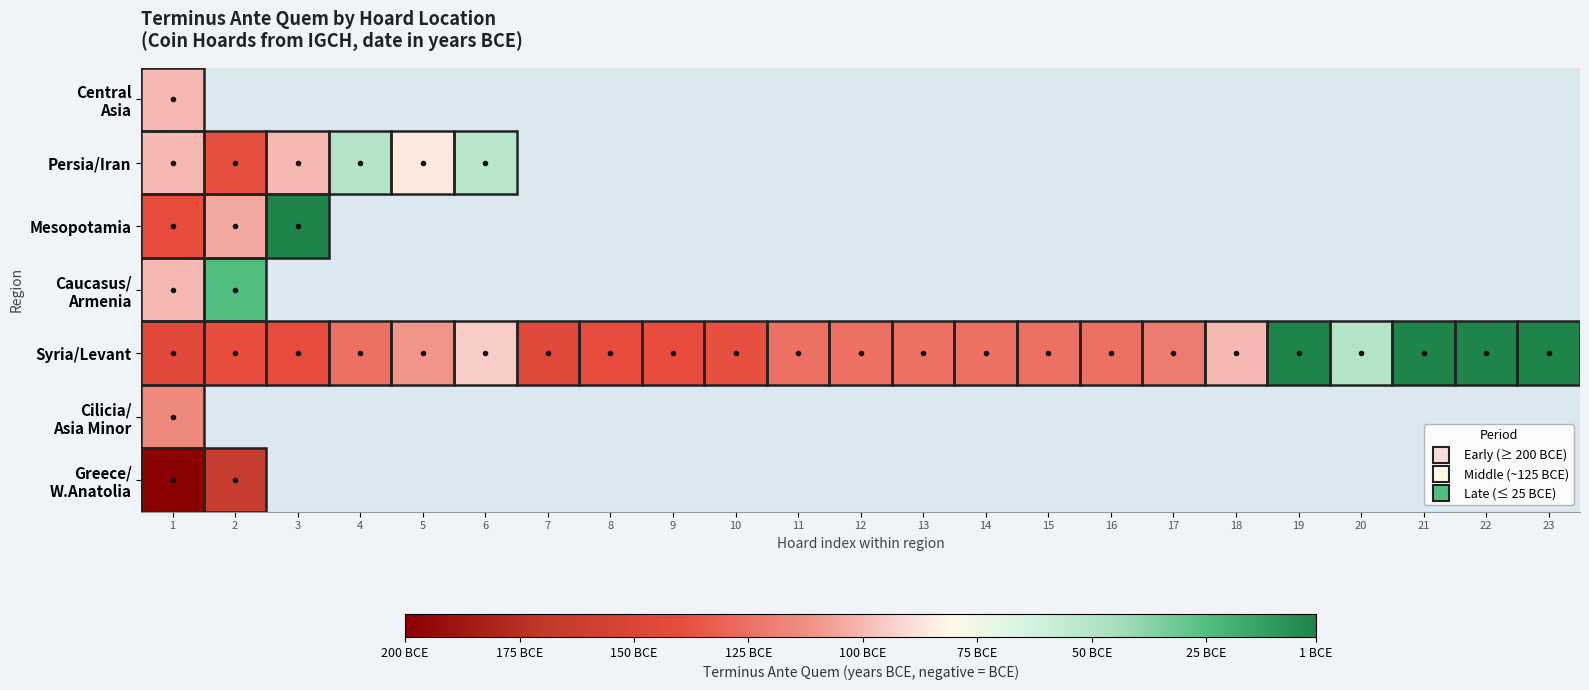

What is the difference between the maximum and minimum values in the Syria/Levant series?

144.0